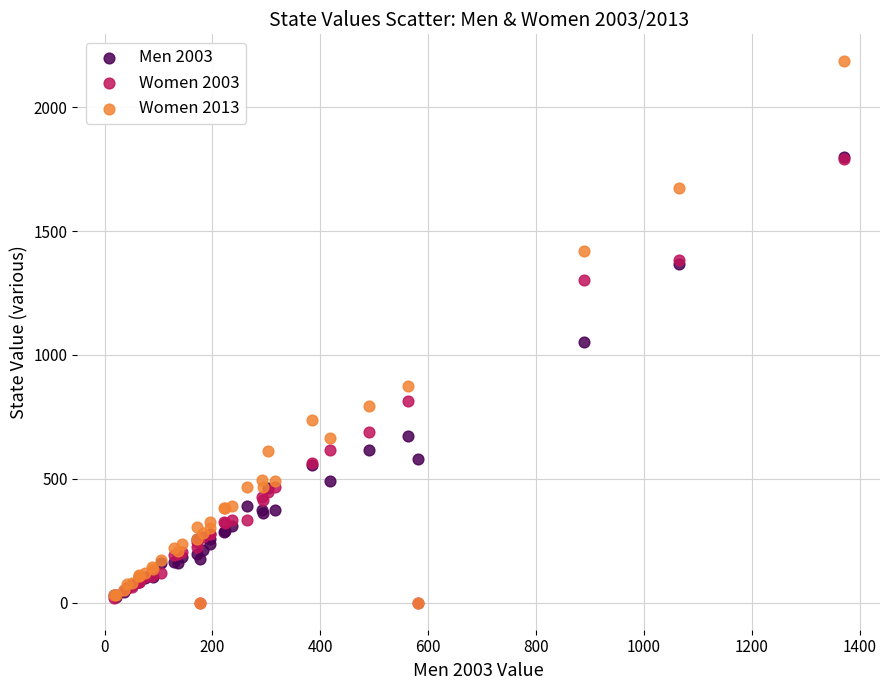

Which series reaches the maximum Y coordinate?

Women 2013